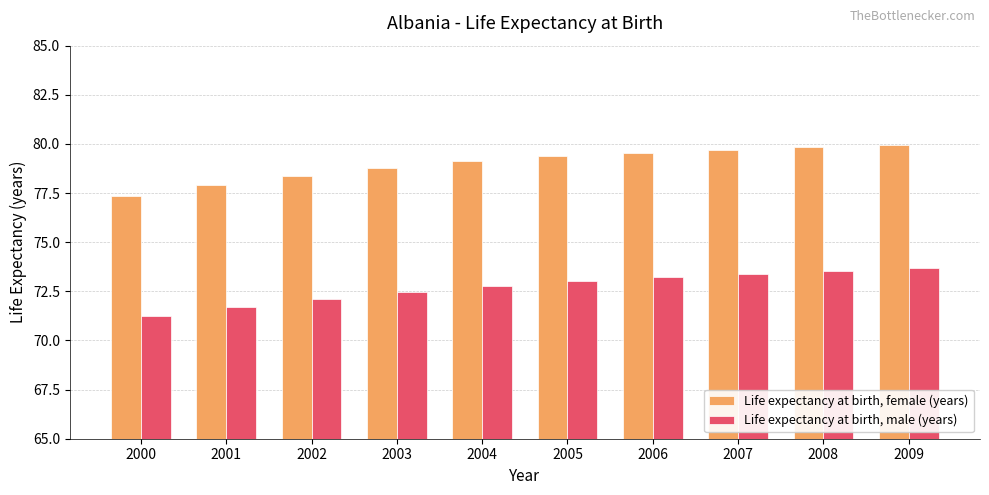

What is the value of the Life expectancy at birth, female (years) bar at the 3rd from the left?

78.4